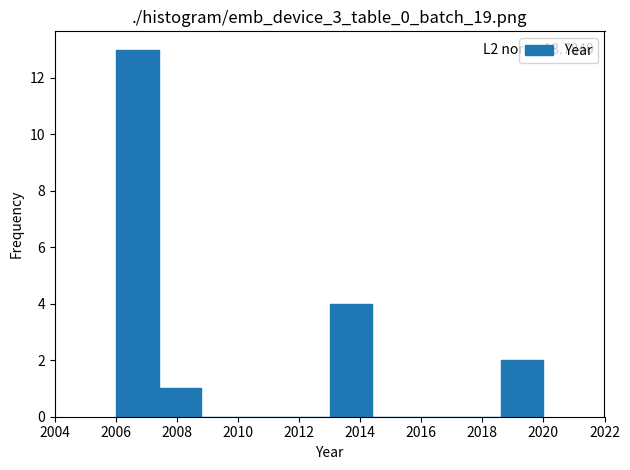

Which range on the x-axis has the tallest bar?

2006.0 to 2007.4